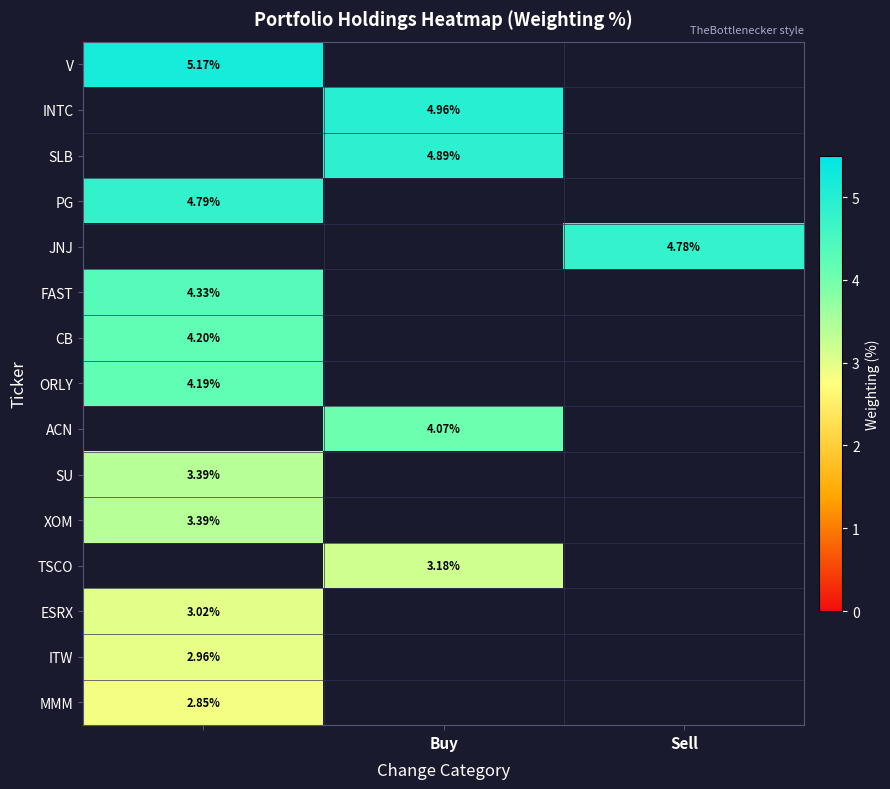

Rank the series by their maximum value, from highest to lowest.

V, INTC, SLB, PG, JNJ, FAST, CB, ORLY, ACN, SU, XOM, TSCO, ESRX, ITW, MMM